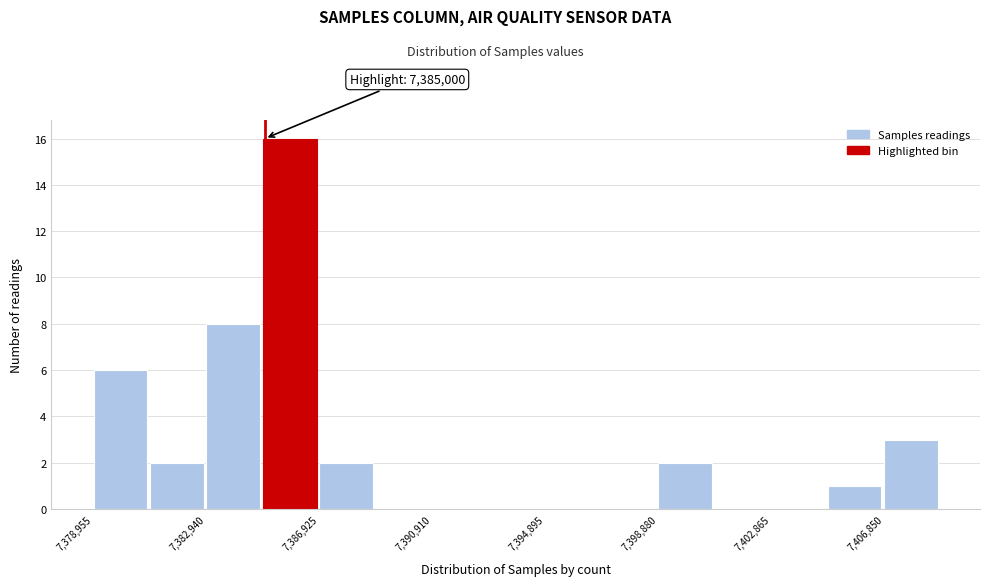

Around what value on the x-axis is the tallest bar? Give the approximate position of its centre, as read against the axis.

7386000